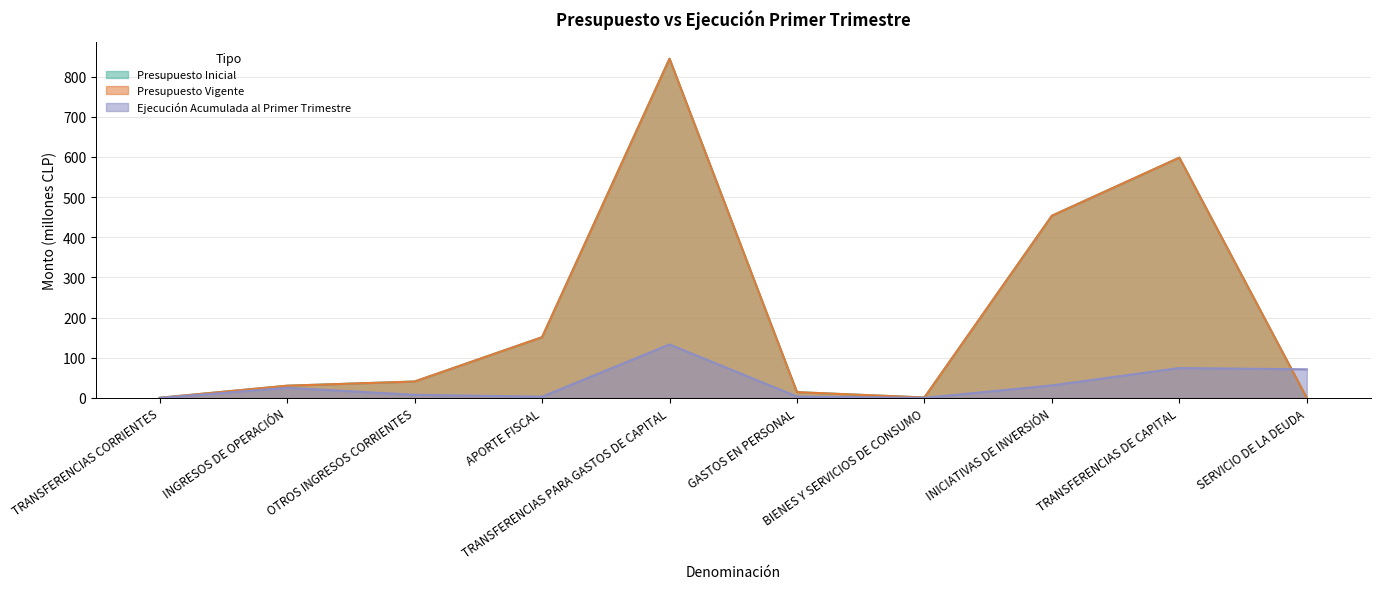

At which category does Presupuesto Vigente reach its first local peak?

TRANSFERENCIAS PARA GASTOS DE CAPITAL